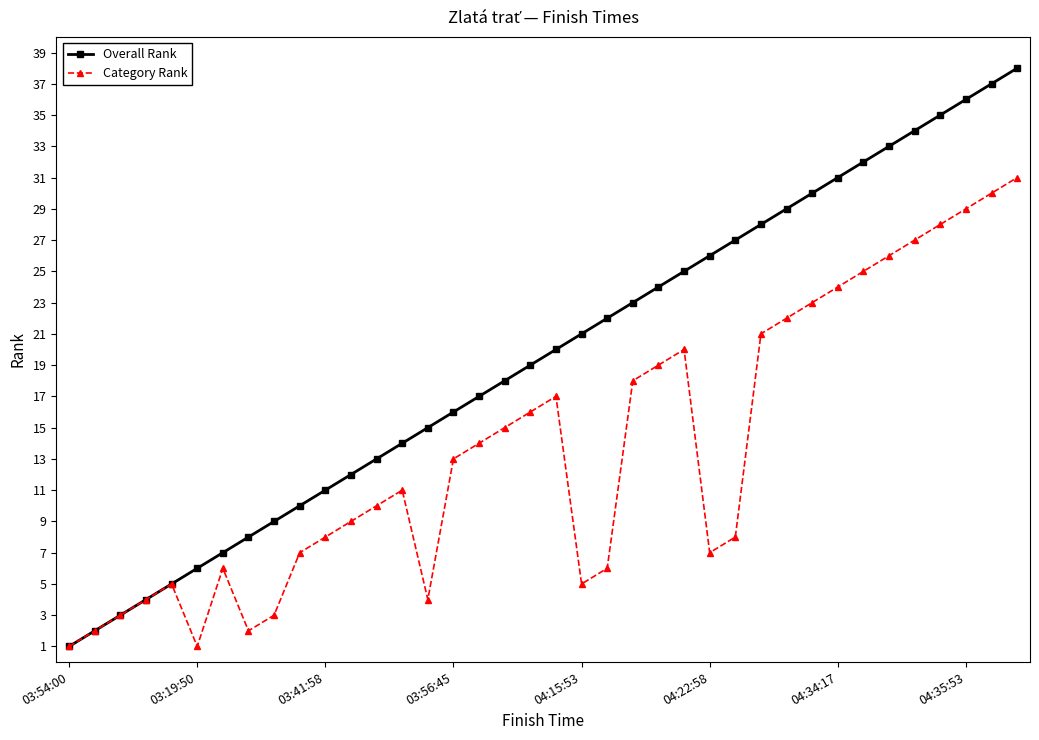

Which series has the largest total across all categories?

Overall Rank